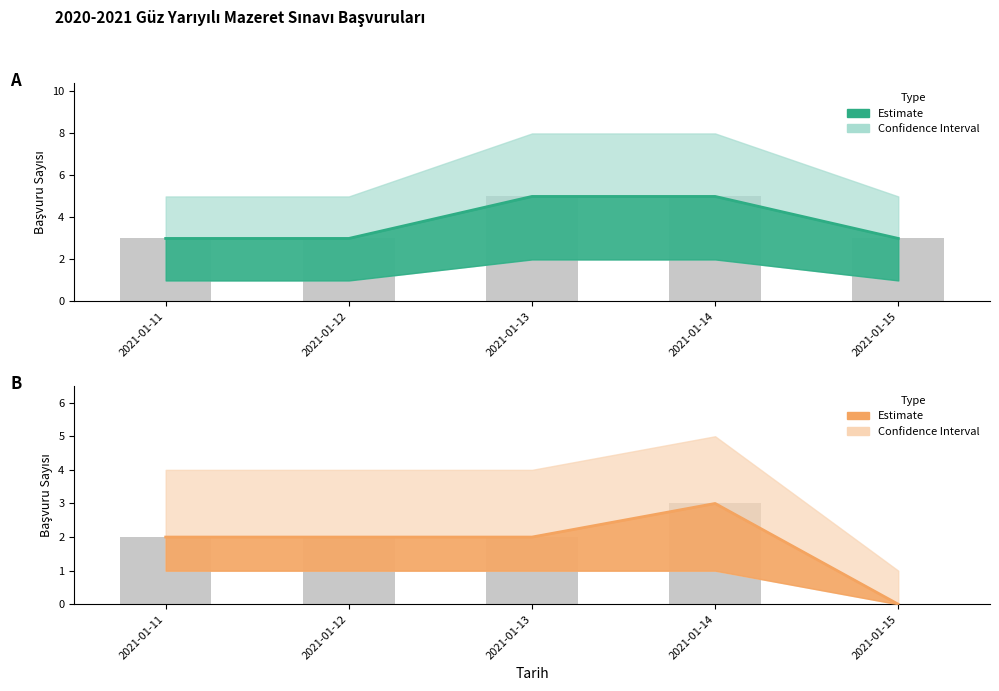

Are the bars horizontal?

No